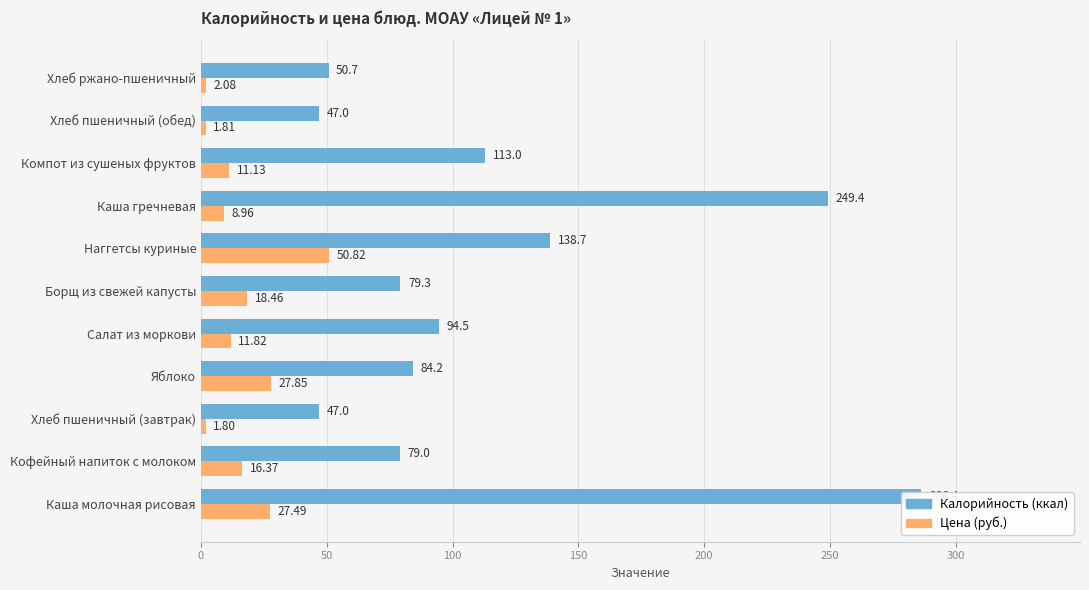

What is the maximum value shown in the chart?

286.4